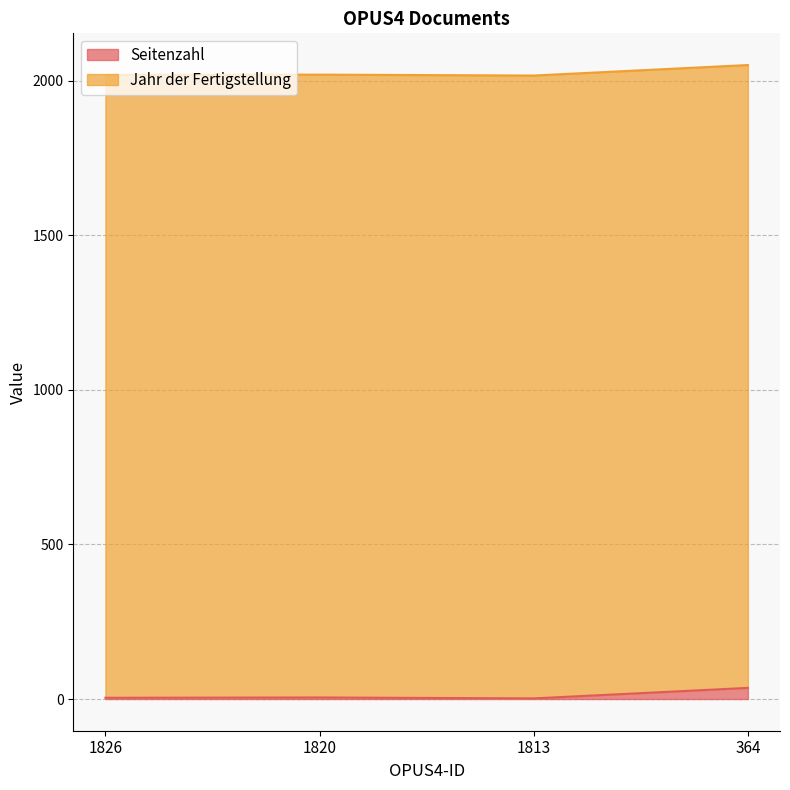

Rank the categories by value from lowest to highest.

1813, 1826, 1820, 364